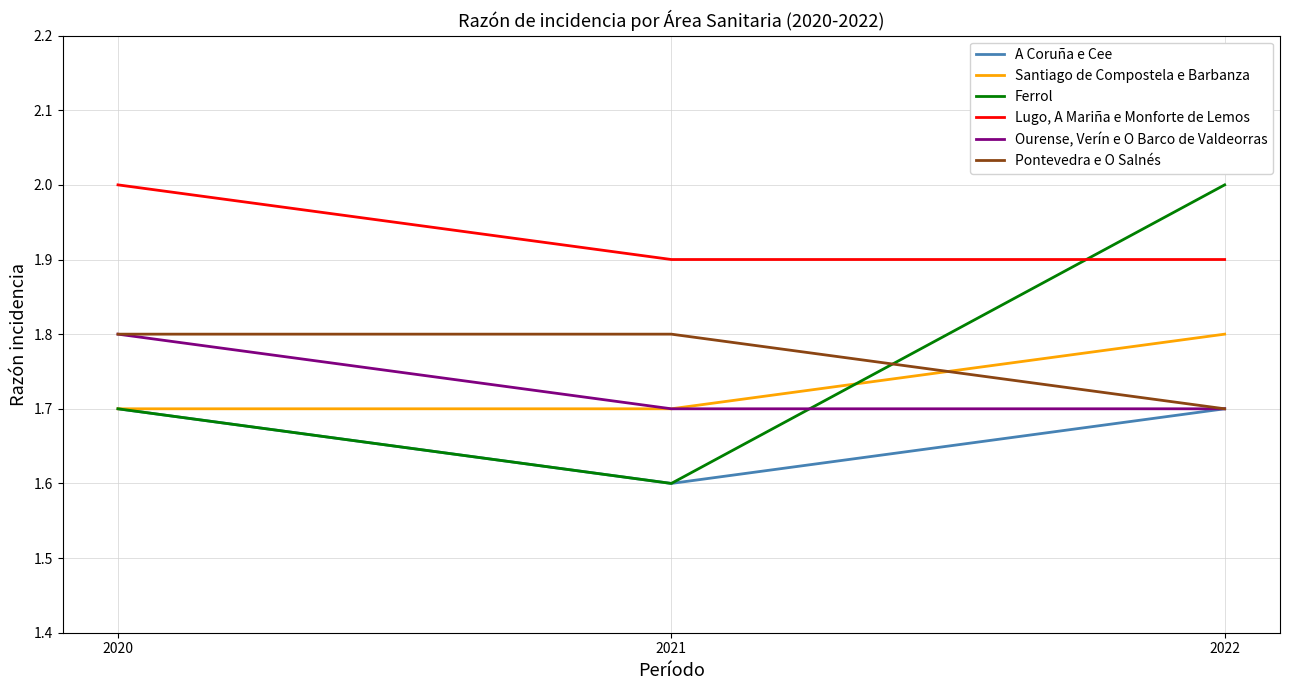

Which label corresponds to the smallest value in the chart?

2021